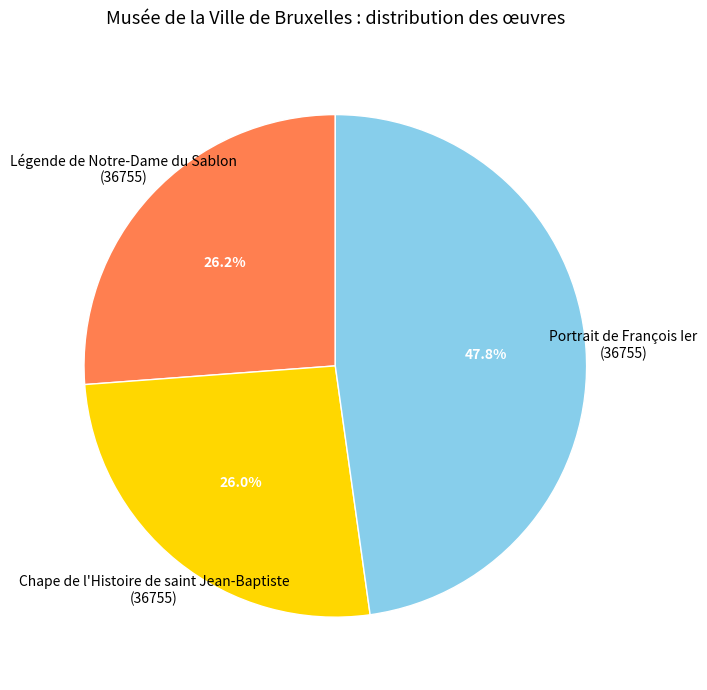

Which category has the biggest portion of the pie?

Portrait de François Ier